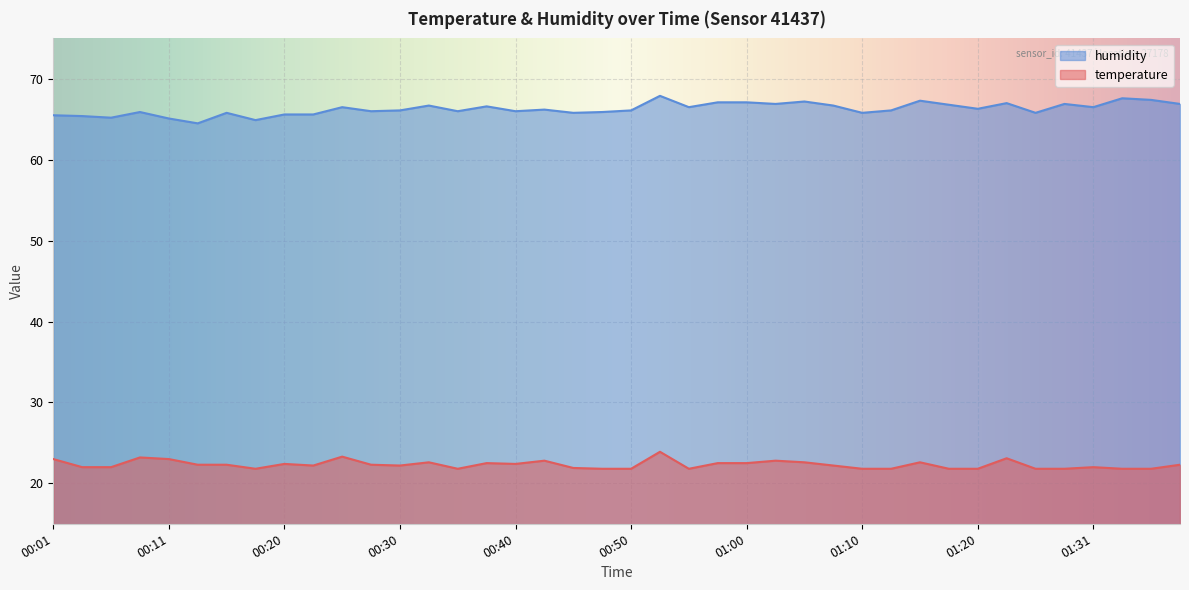

Between 00:01 and 00:43, which series saw the biggest shift?

humidity